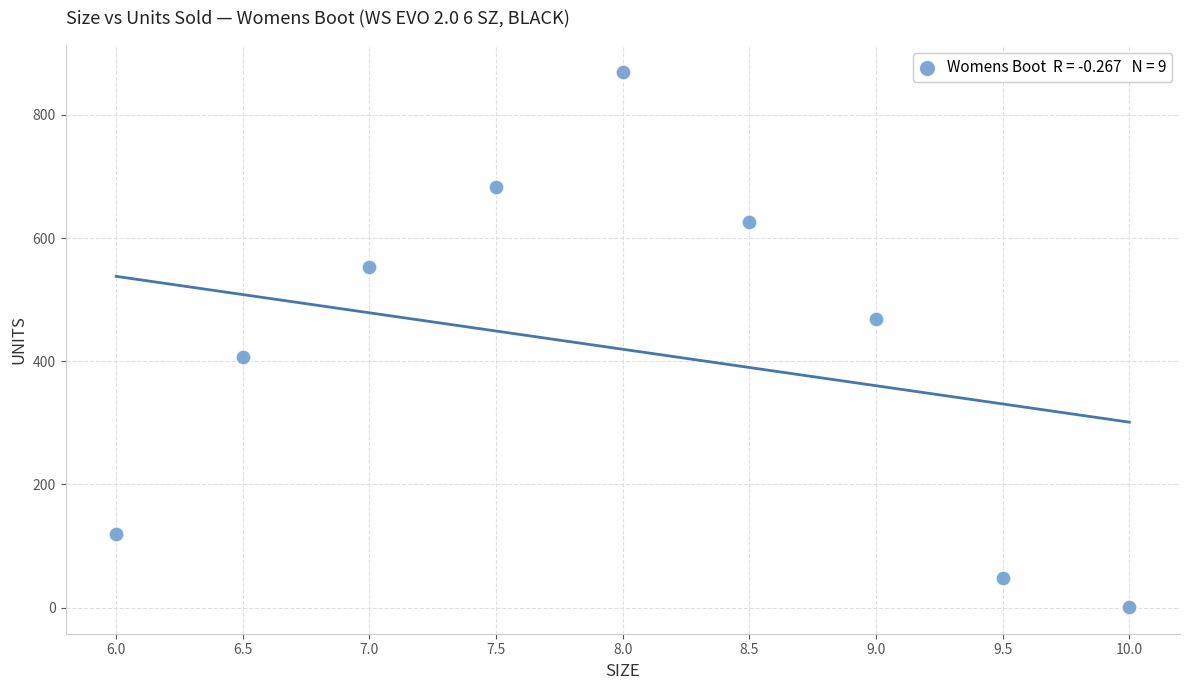

What is the range of Y values (max minus min)?

869